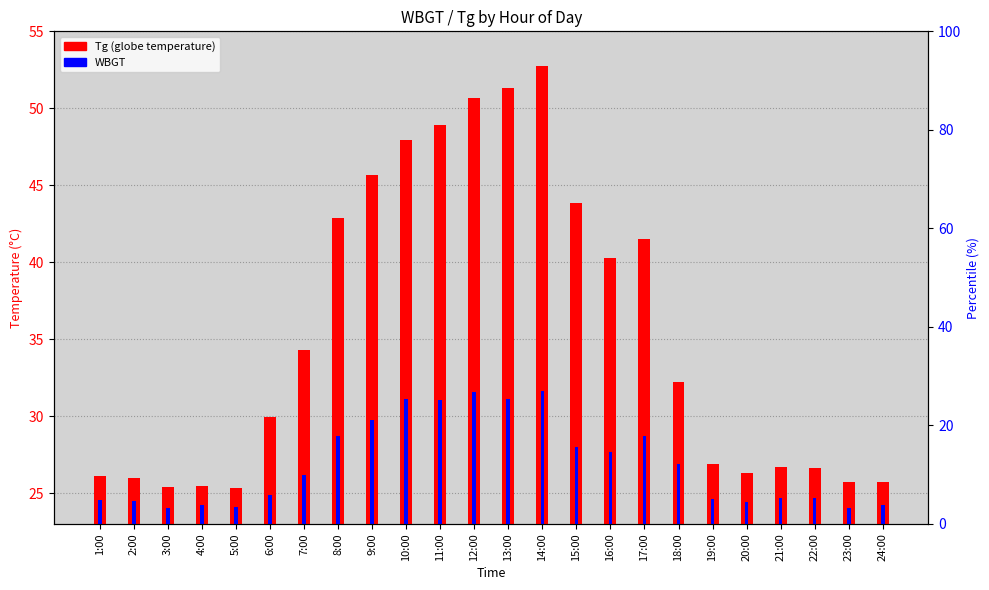

List the series in order of their overall mean, highest first.

Tg, WBGT